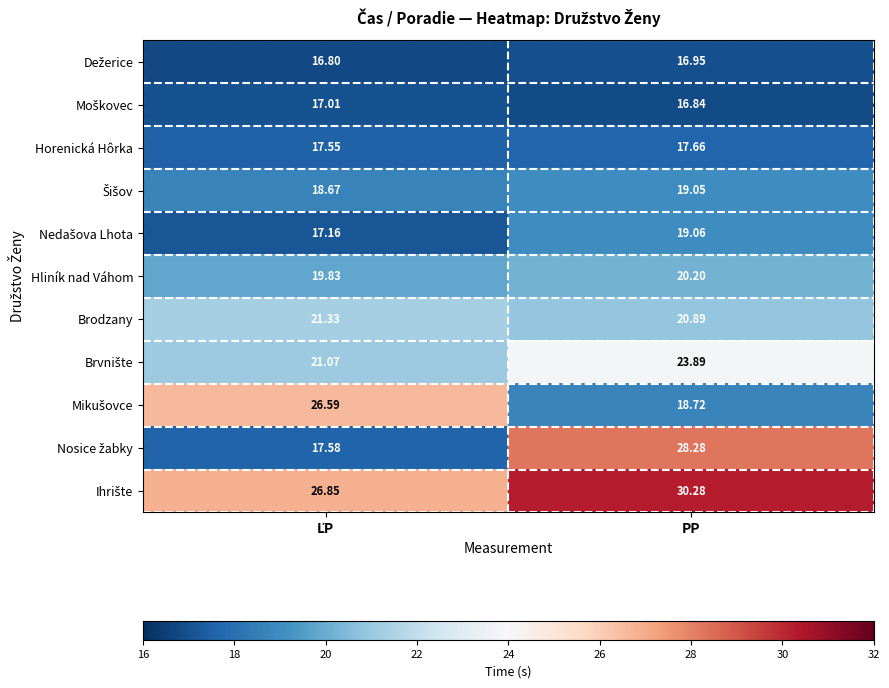

At how many categories does at least one series exceed 21?

2